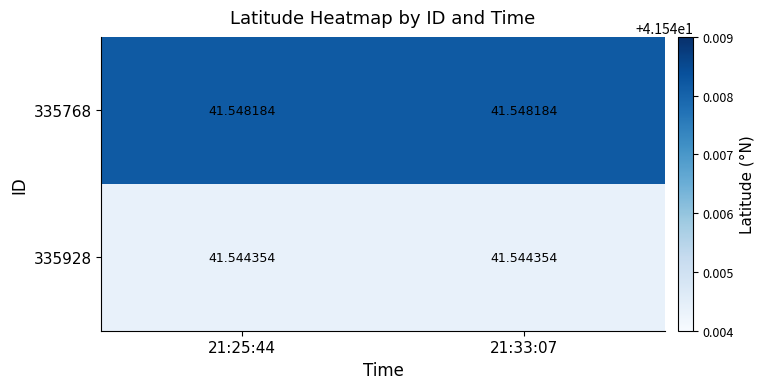

At how many categories does at least one series exceed 41?

2